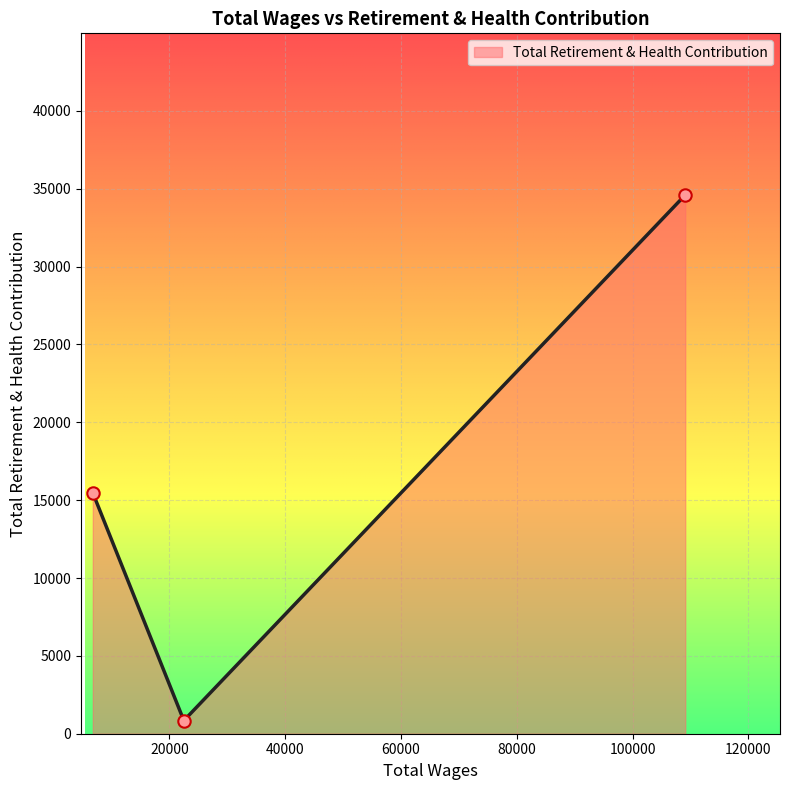

What is the maximum value shown in the chart?

34604